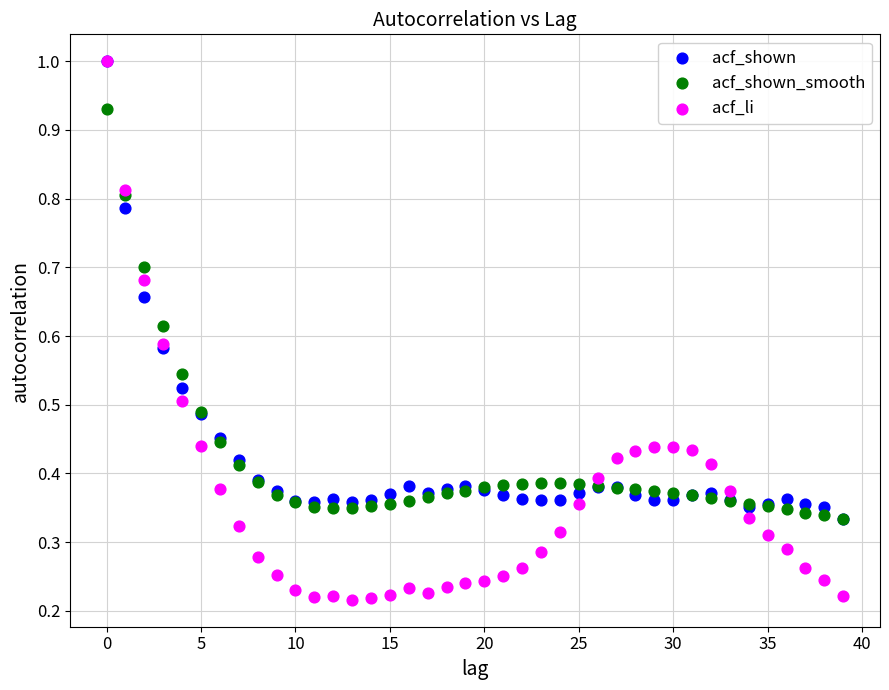

Which series reaches the minimum Y coordinate?

acf_li